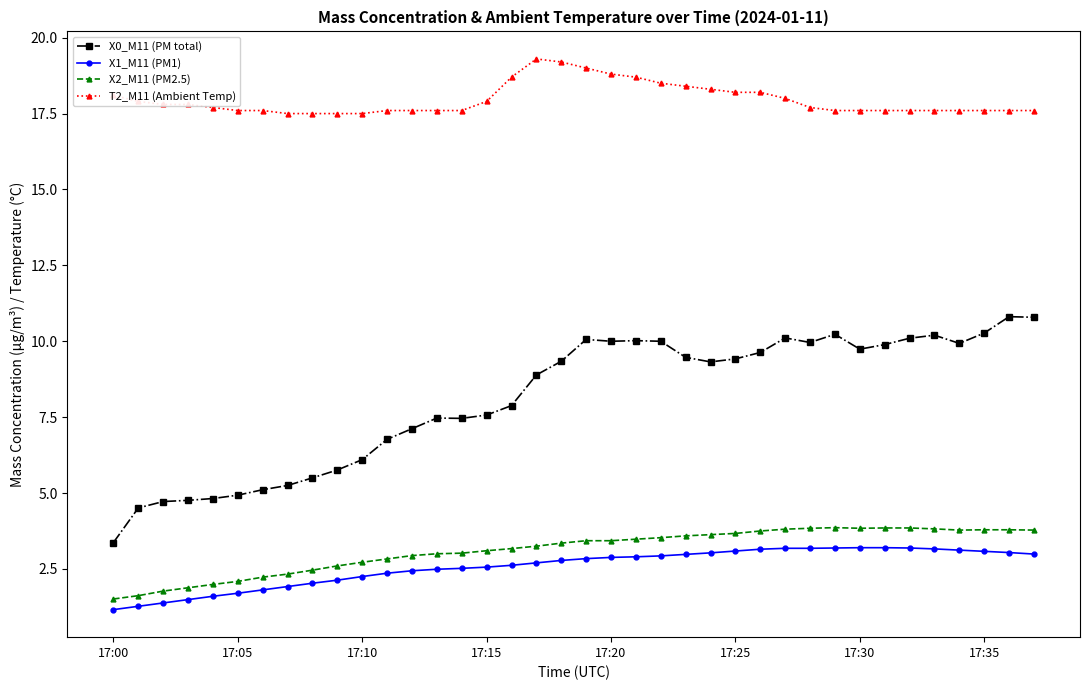

True or false: X2_M11 (PM2.5) has more than 0 points higher than both neighbors.

True